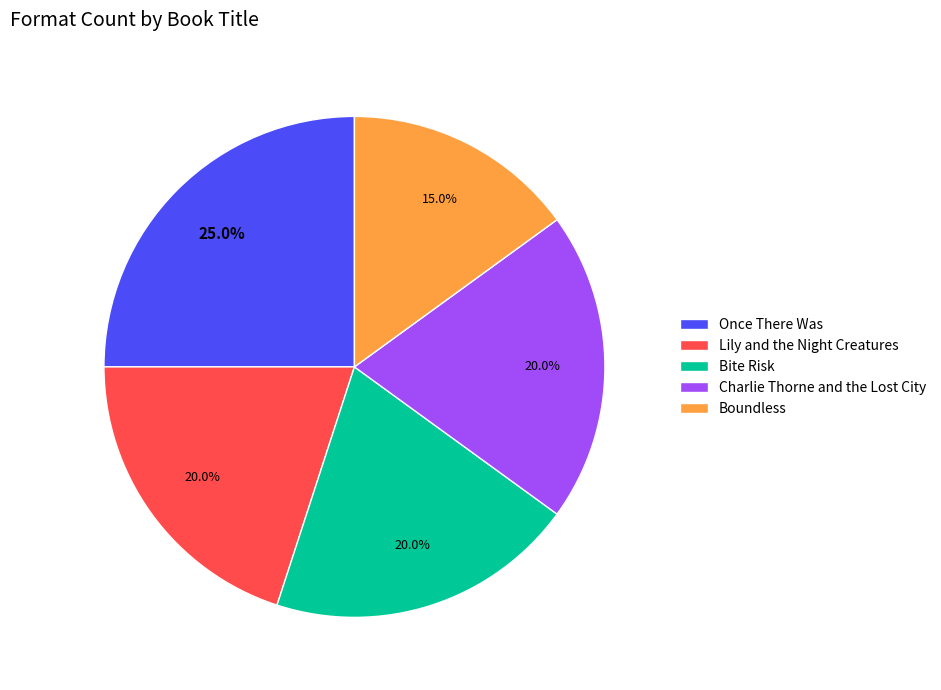

Between Lily and the Night Creatures and Once There Was, which is larger?

Once There Was